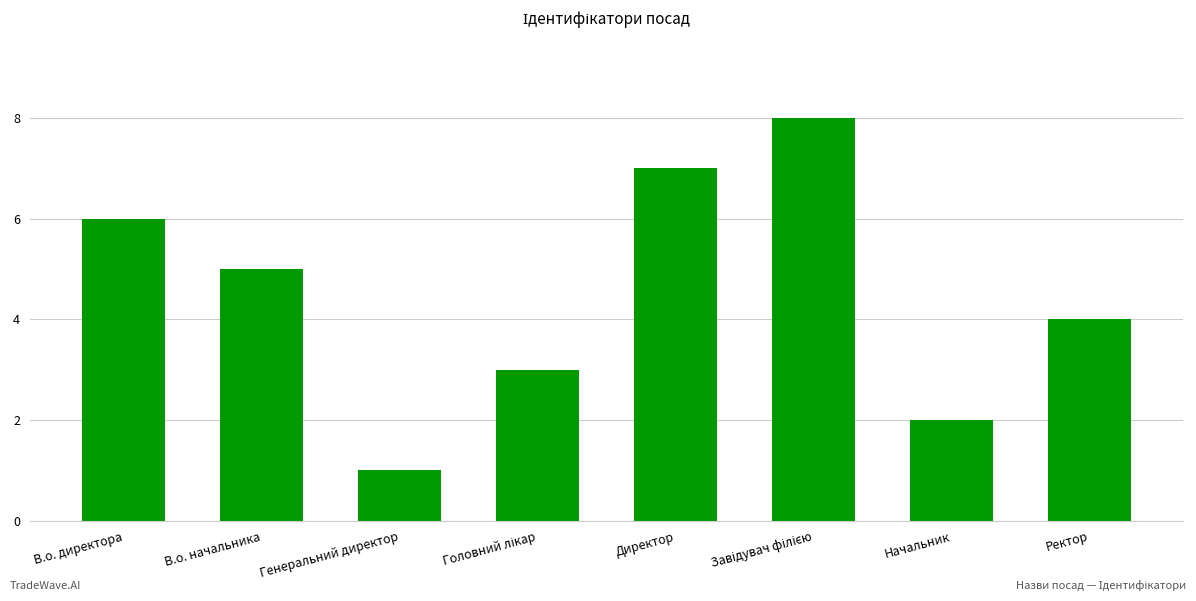

Are the bars horizontal?

No